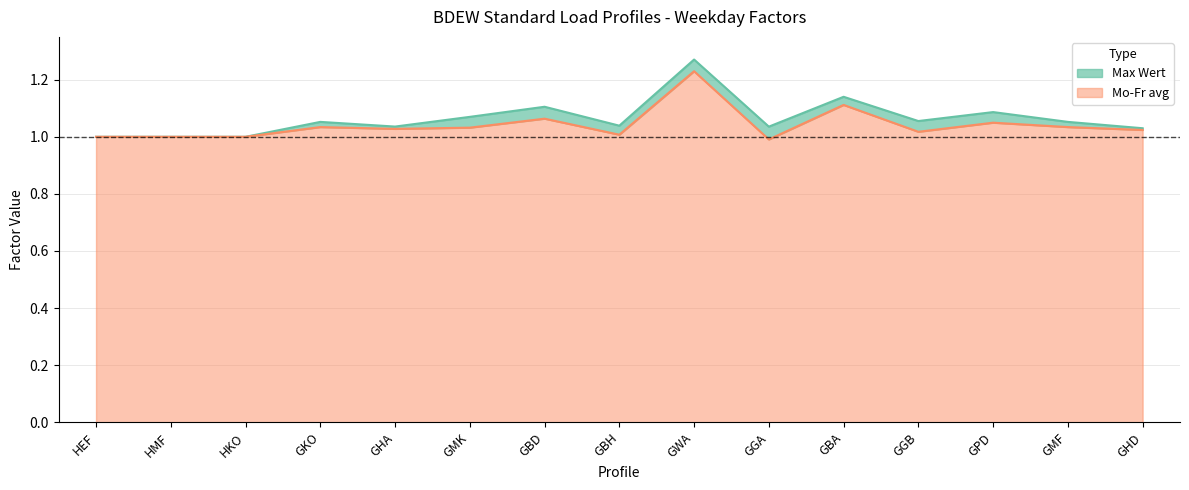

True or false: Max Wert has more than 2 interior local peaks.

True